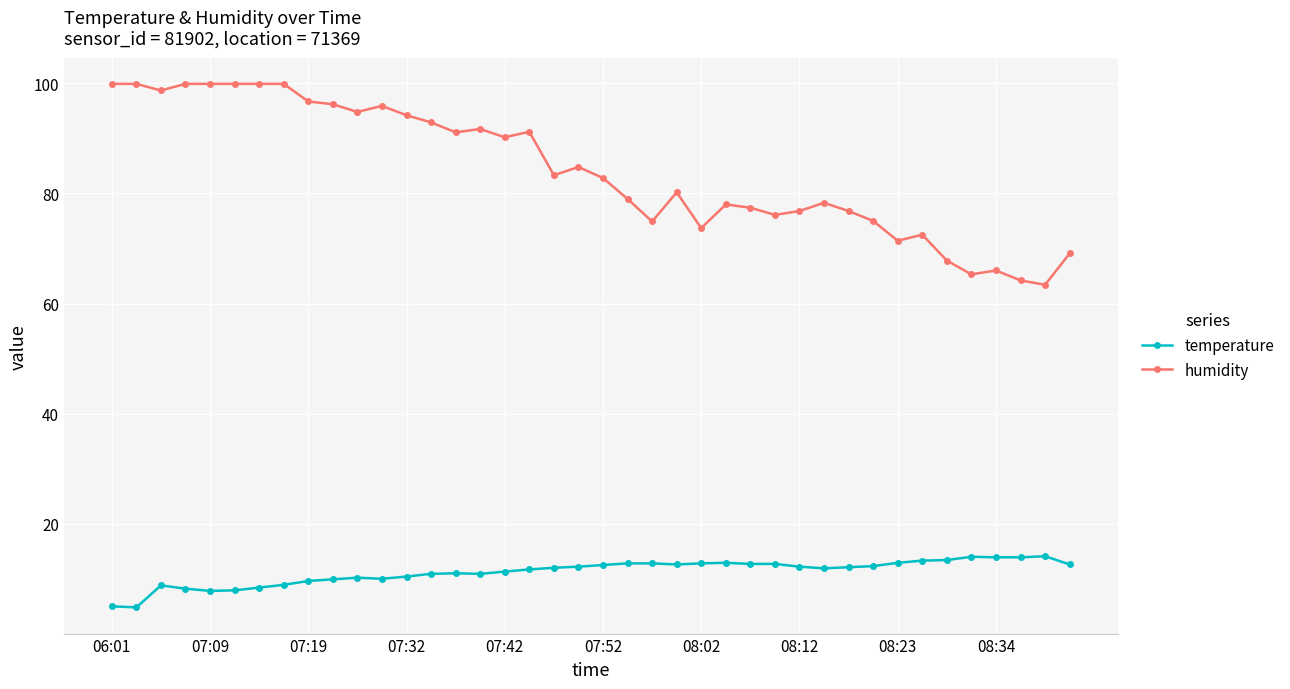

True or false: humidity has more than 0 points higher than both neighbors.

True